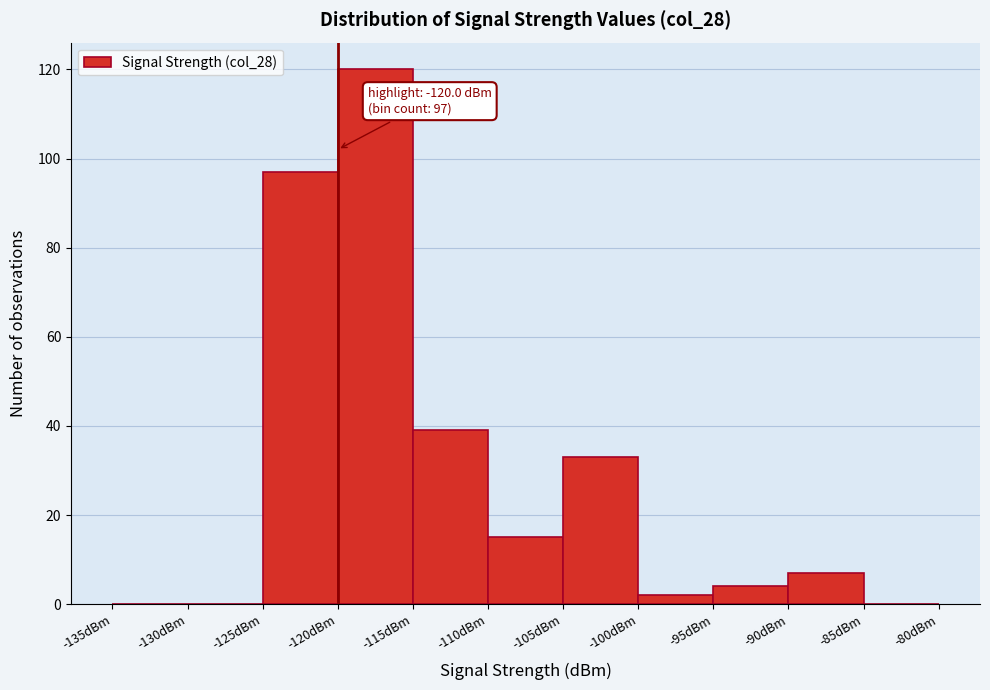

Which range on the x-axis has the tallest bar?

-120 to -115